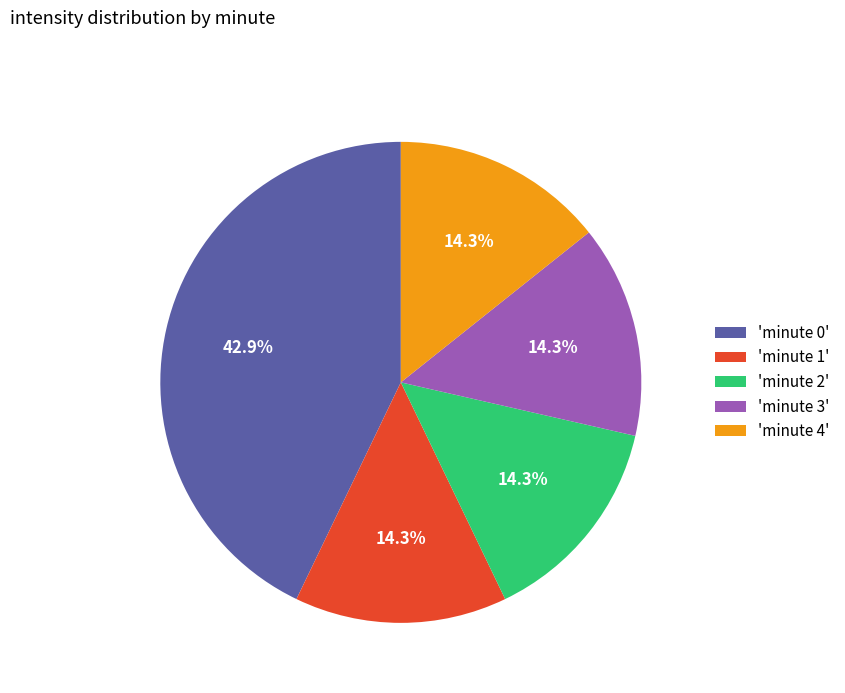

Is there any slice that represents more than half of the pie?

No